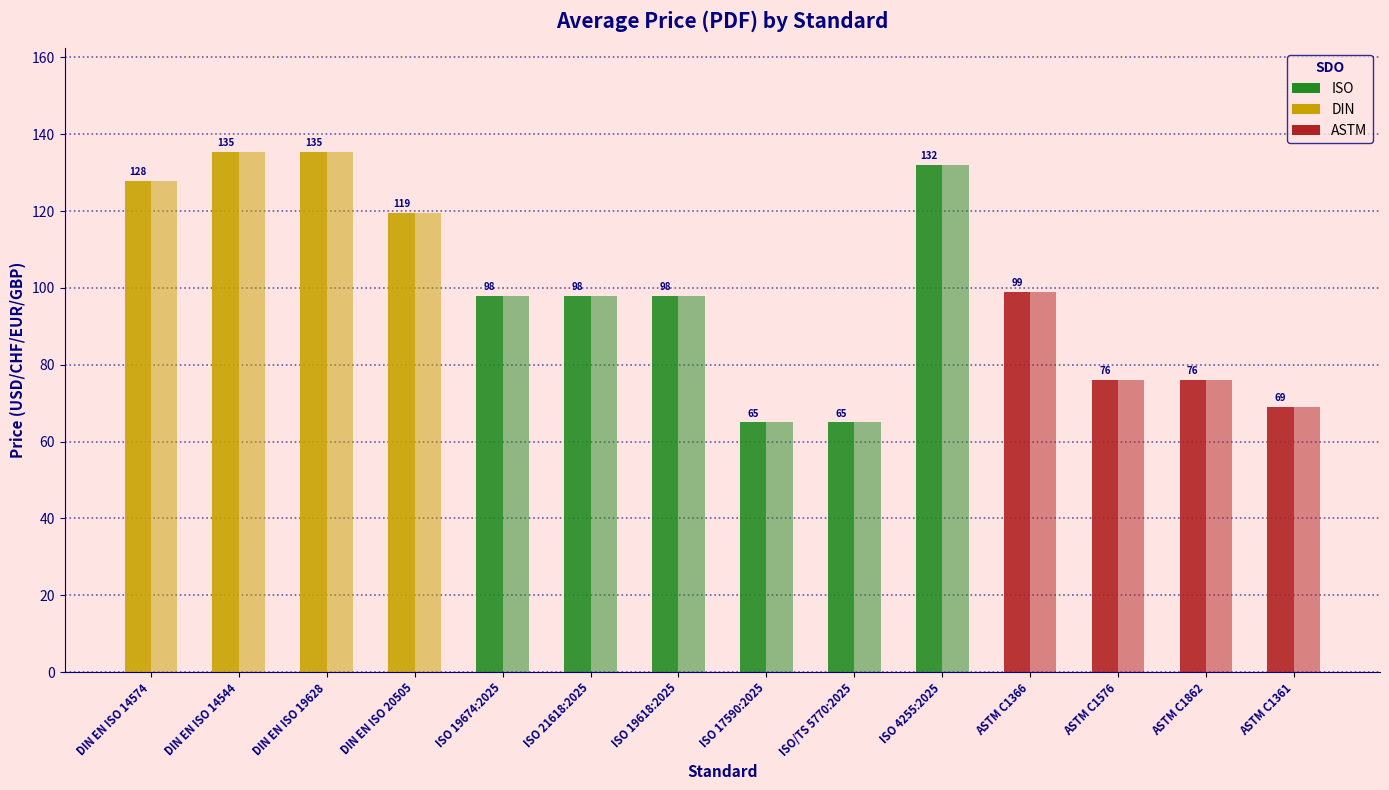

How many bars are there in each group?

2